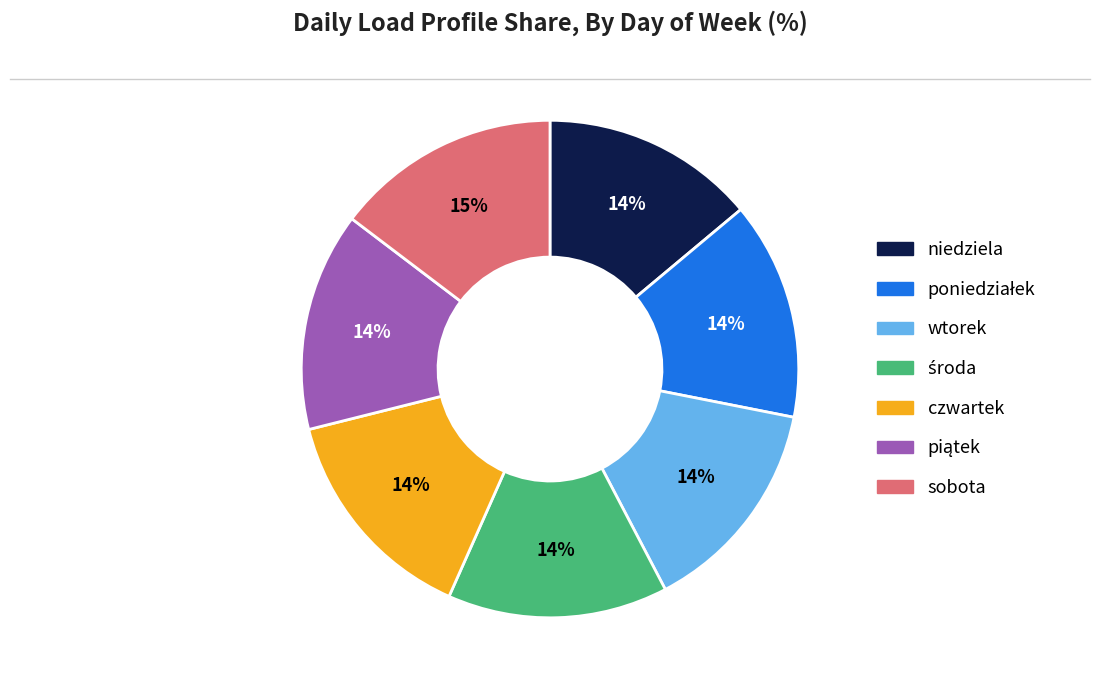

To the nearest percent, what is the difference between the largest and smallest slice percentages?

1%